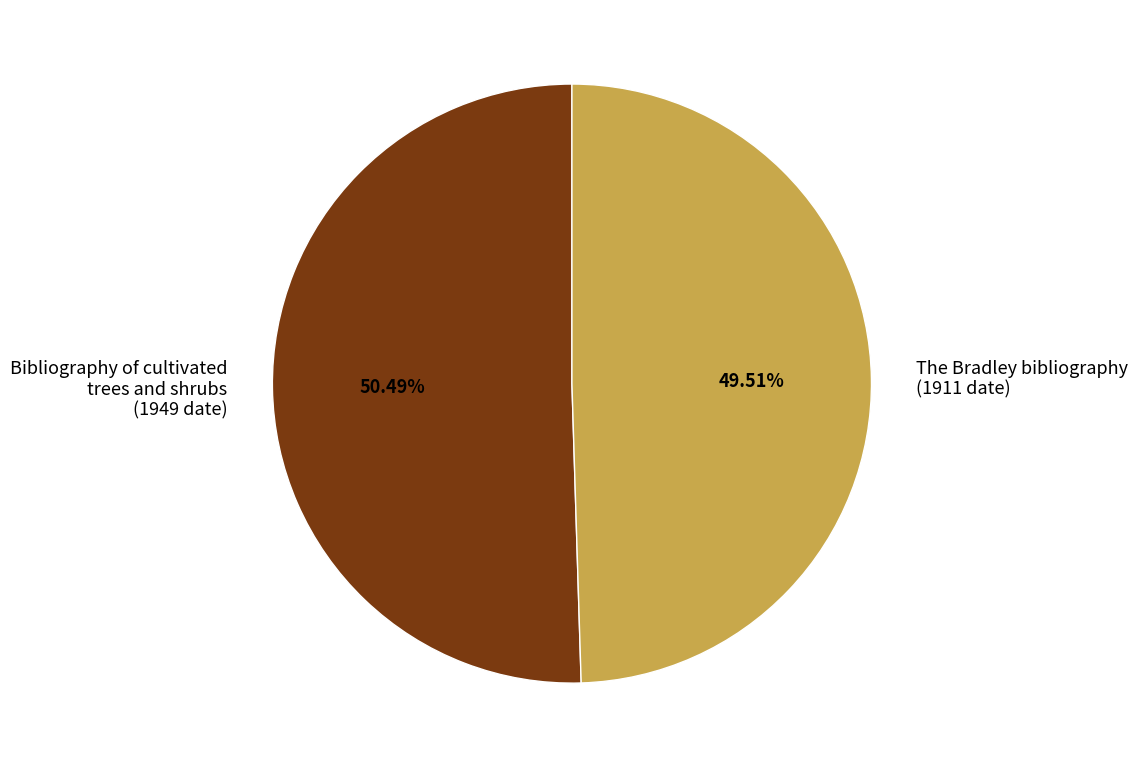

Approximately how many times larger is the value at Bibliography of cultivated trees and shrubs (1949 date) compared to The Bradley bibliography (1911 date)?

1.0